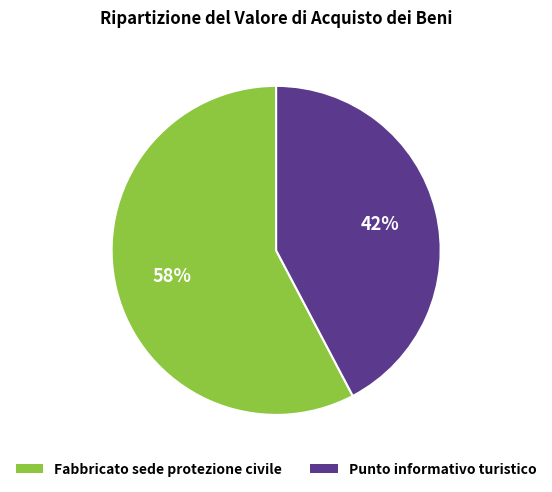

Rank the categories by value from highest to lowest.

Fabbricato sede protezione civile, Punto informativo turistico